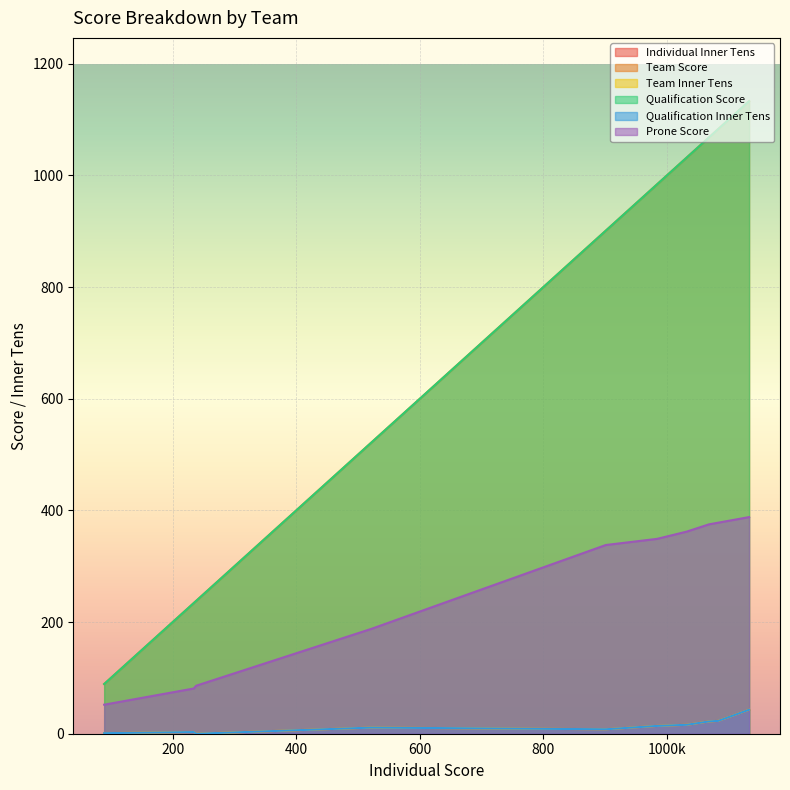

True or false: Team Score and Individual Inner Tens intersect in this chart.

False